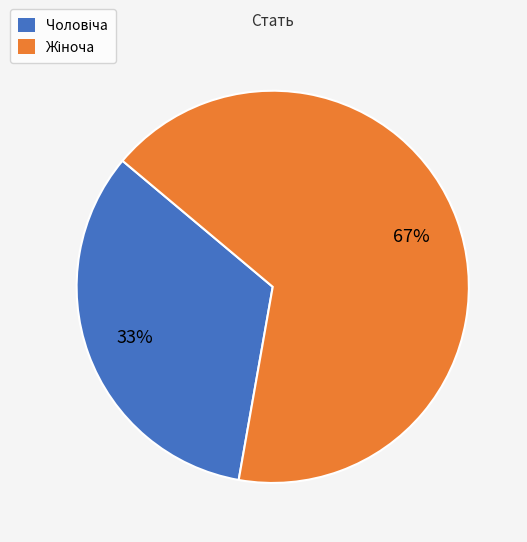

To the nearest percent, what is the average slice percentage?

50%